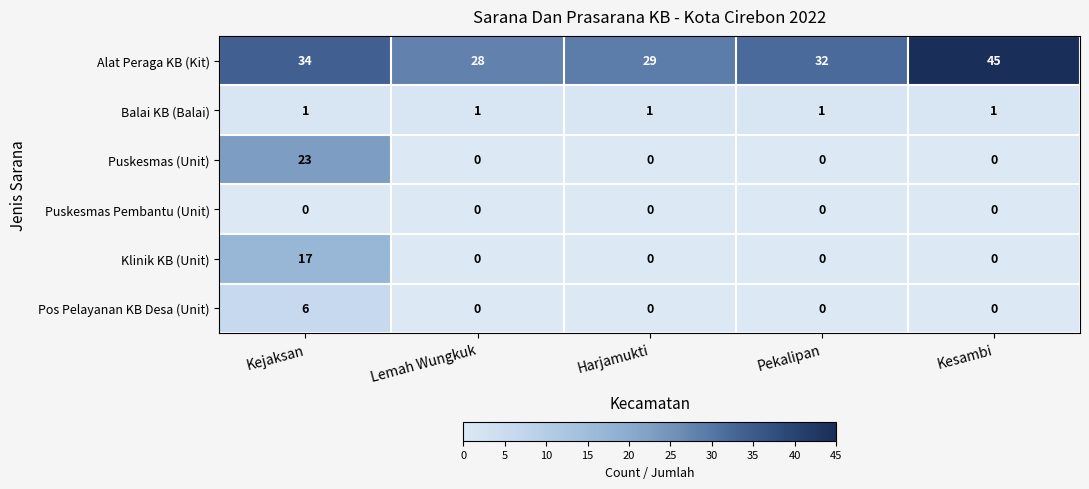

Reading right to left, transcribe all the data shown in this chart.

Alat Peraga KB (Kit): Kesambi=45	Pekalipan=32	Harjamukti=29	Lemah Wungkuk=28	Kejaksan=34
Balai KB (Balai): Kesambi=1	Pekalipan=1	Harjamukti=1	Lemah Wungkuk=1	Kejaksan=1
Puskesmas (Unit): Kesambi=0	Pekalipan=0	Harjamukti=0	Lemah Wungkuk=0	Kejaksan=23
Puskesmas Pembantu (Unit): Kesambi=0	Pekalipan=0	Harjamukti=0	Lemah Wungkuk=0	Kejaksan=0
Klinik KB (Unit): Kesambi=0	Pekalipan=0	Harjamukti=0	Lemah Wungkuk=0	Kejaksan=17
Pos Pelayanan KB Desa (Unit): Kesambi=0	Pekalipan=0	Harjamukti=0	Lemah Wungkuk=0	Kejaksan=6